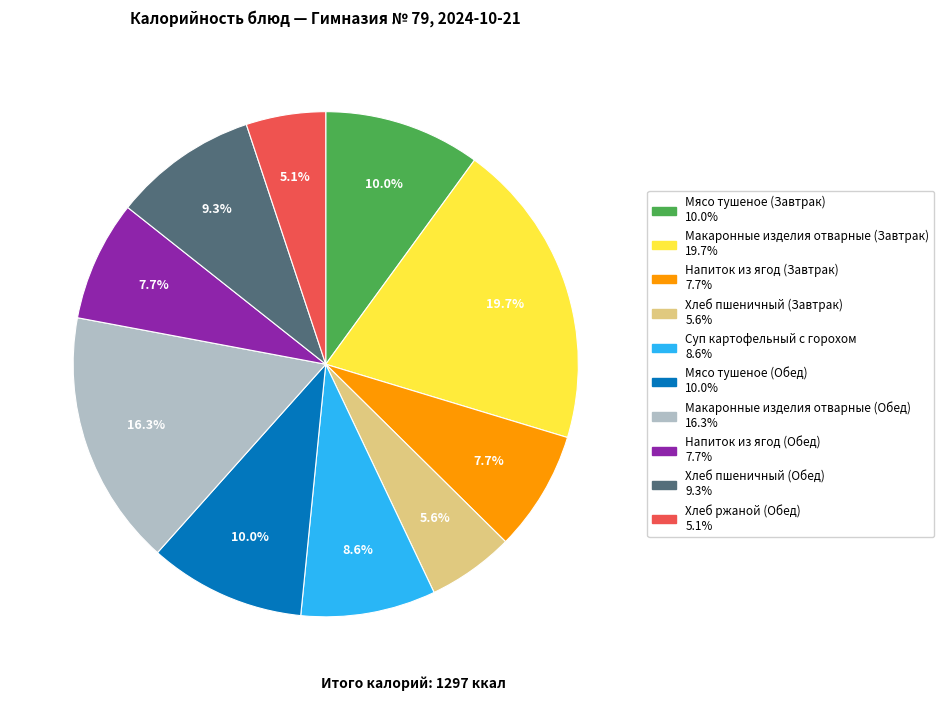

To the nearest percent, what is the average slice percentage?

10%